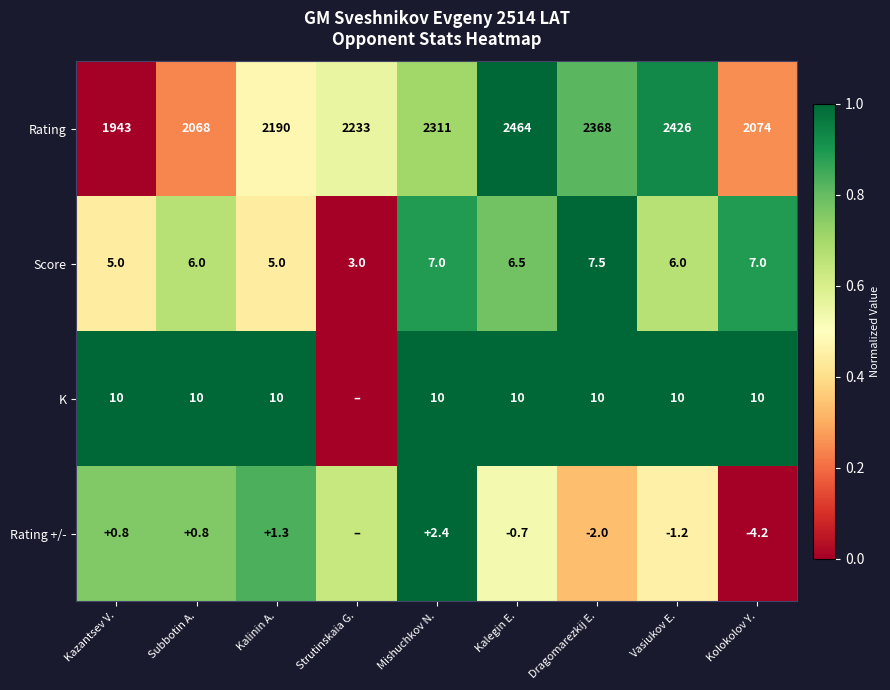

Which has a higher value, Kalegin E. or Subbotin A.?

Kalegin E.